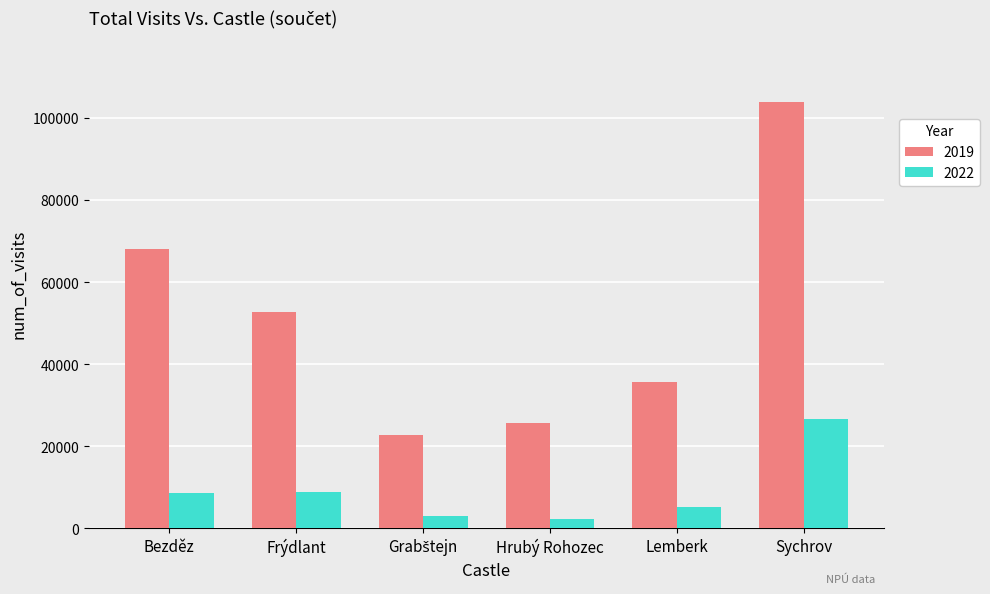

What is the difference between the highest and lowest values at Frýdlant?

43943